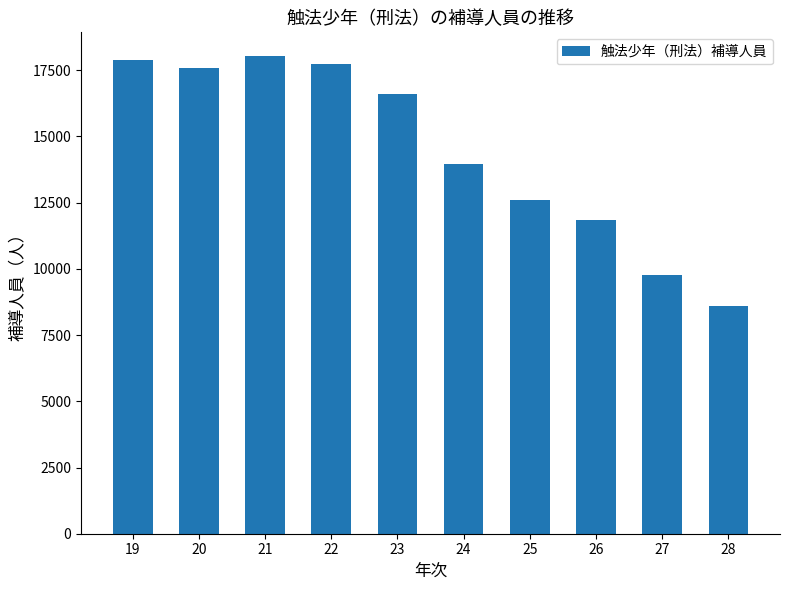

The value at 23 is 16616. True or false?

True